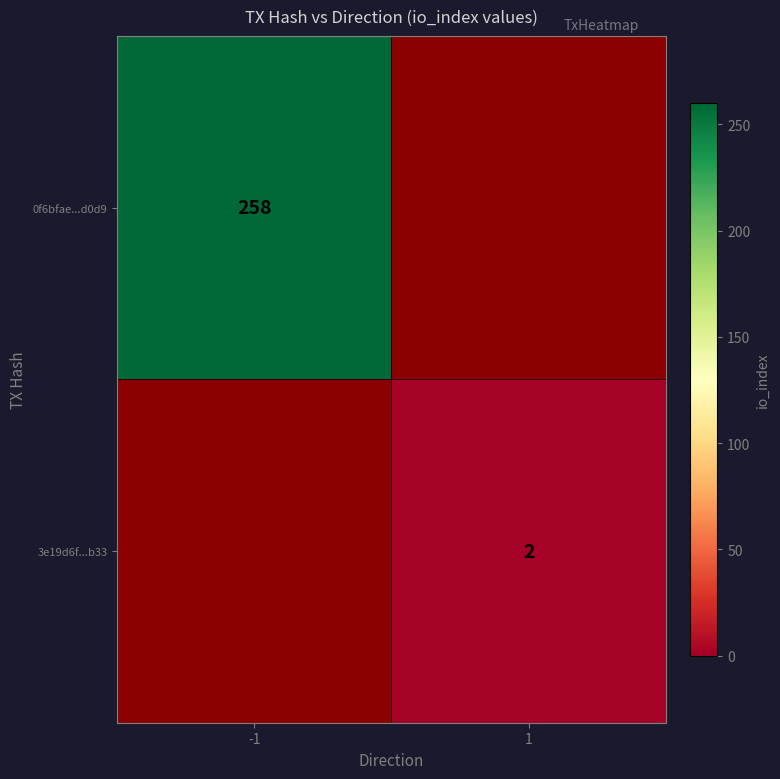

The 3e19d6f...b33 series shows 2 at 1. True or false?

True